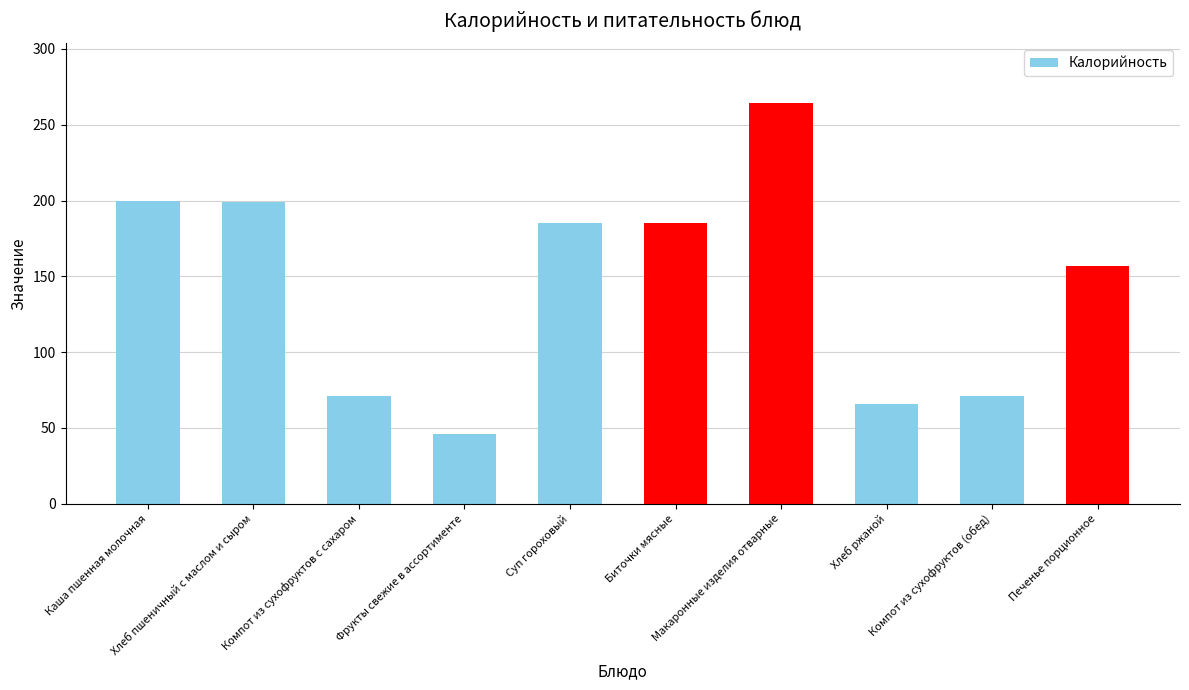

How many bars are there in total?

10